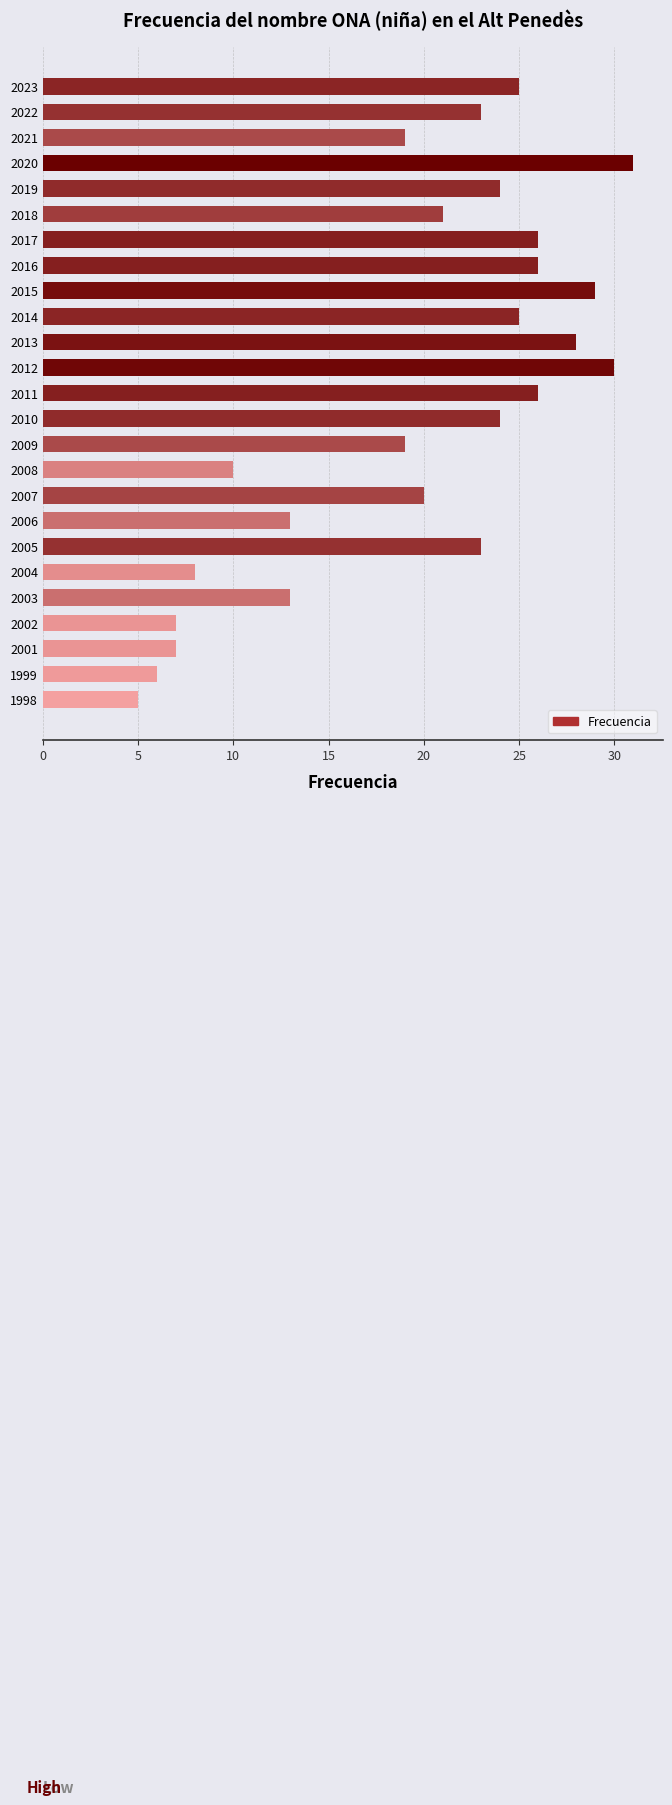

What is the value of the 12th bar from the top?

30